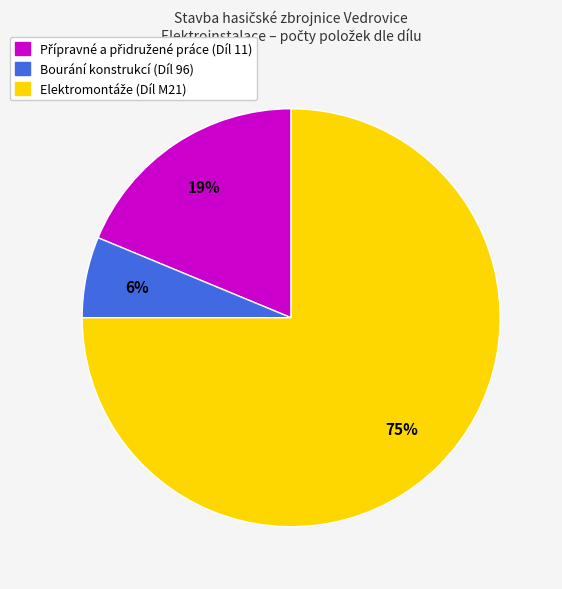

To the nearest percent, what portion does Bourání konstrukcí (Díl 96) represent?

6%